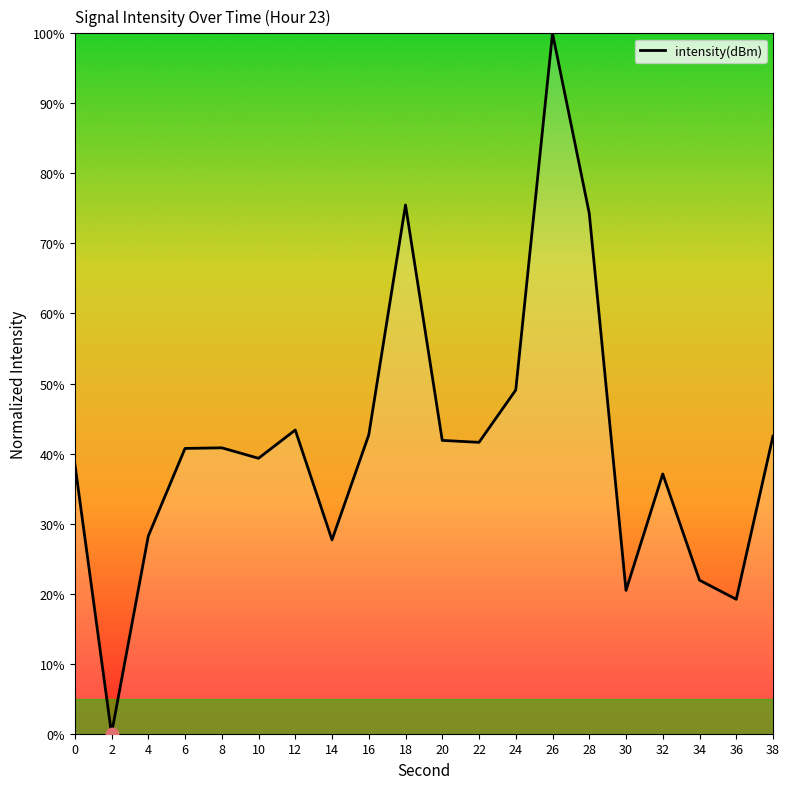

What is the change in value from 20 to 32?

-4.8